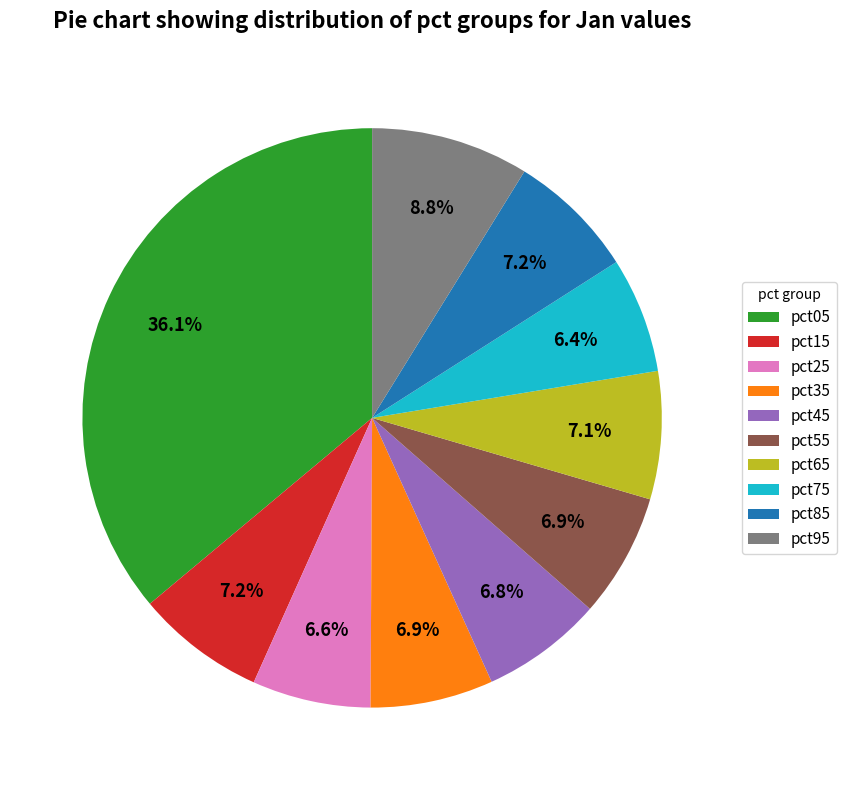

What percentage is NOT represented by pct75?

93.6%